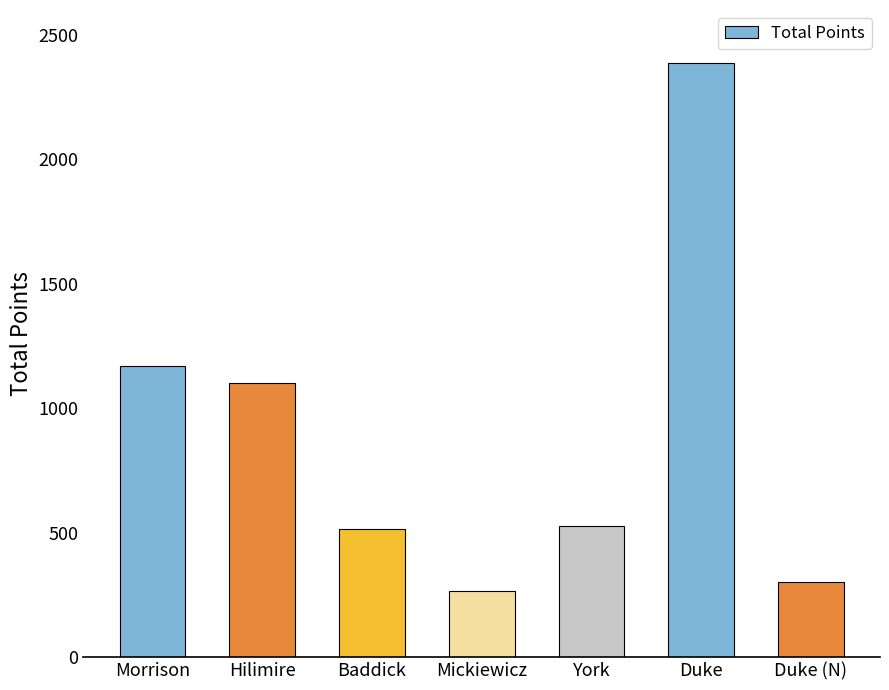

What is the difference between the values at Mickiewicz and Hilimire?

833.8